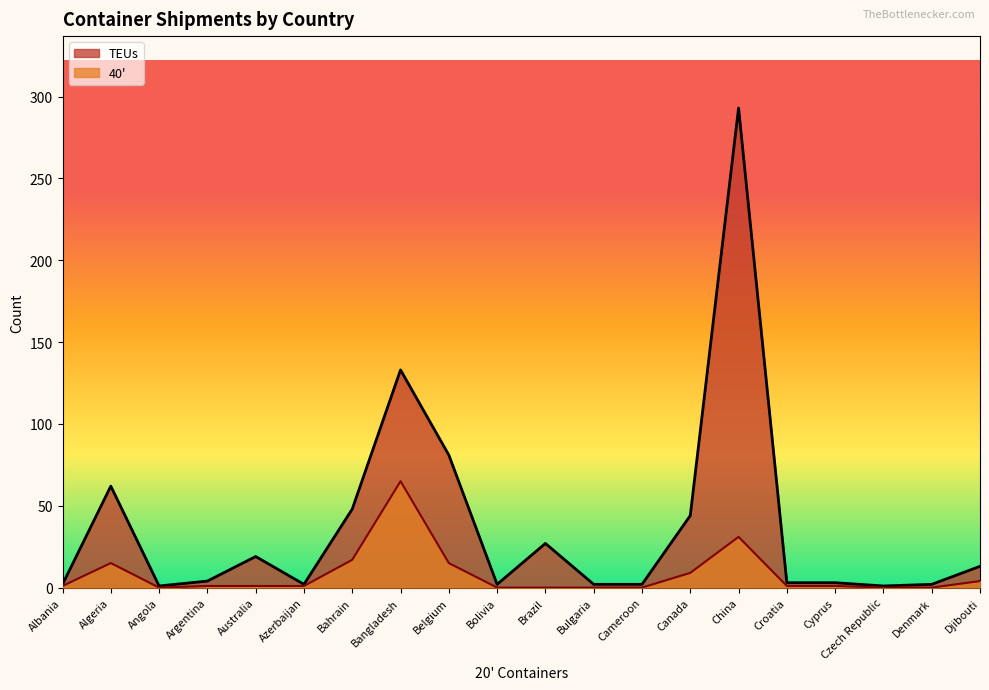

Reading left to right, extract all data points from this chart.

TEUs: 2	62	1	4	19	2	48	133	81	2	27	2	2	44	293	3	3	1	2	13
40': 1	15	0	1	1	1	17	65	15	0	0	0	0	9	31	1	1	0	0	4